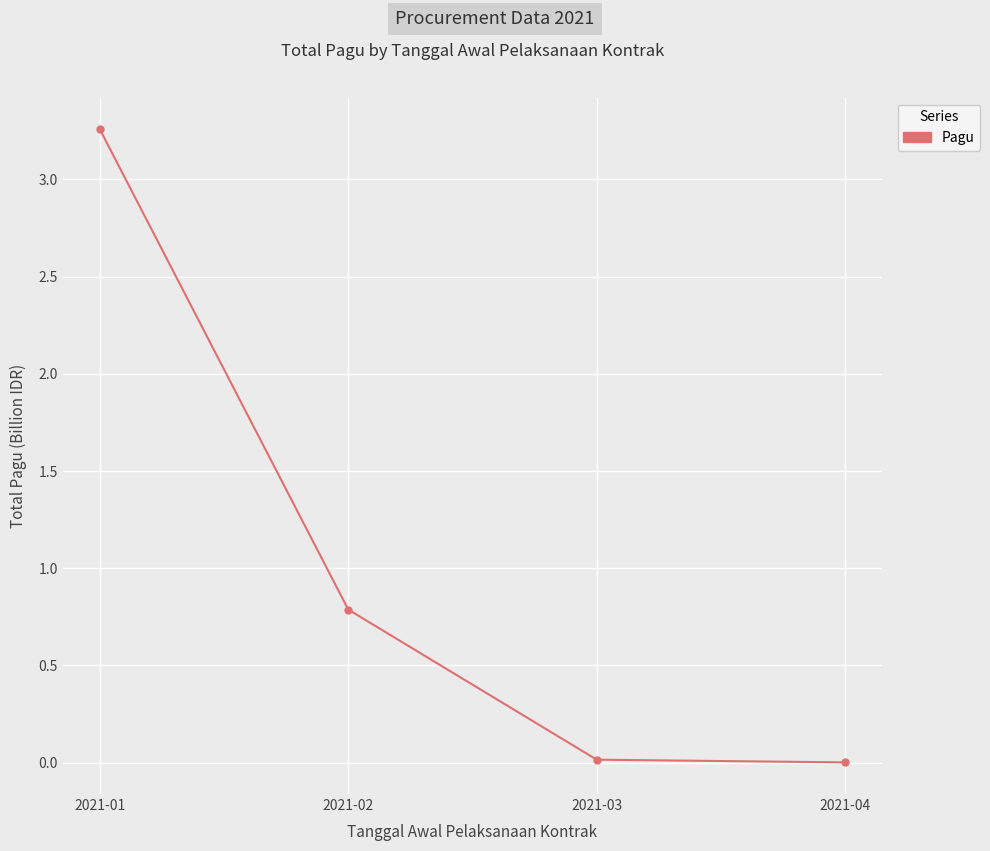

Which has a higher value, 2021-04 or 2021-02?

2021-02